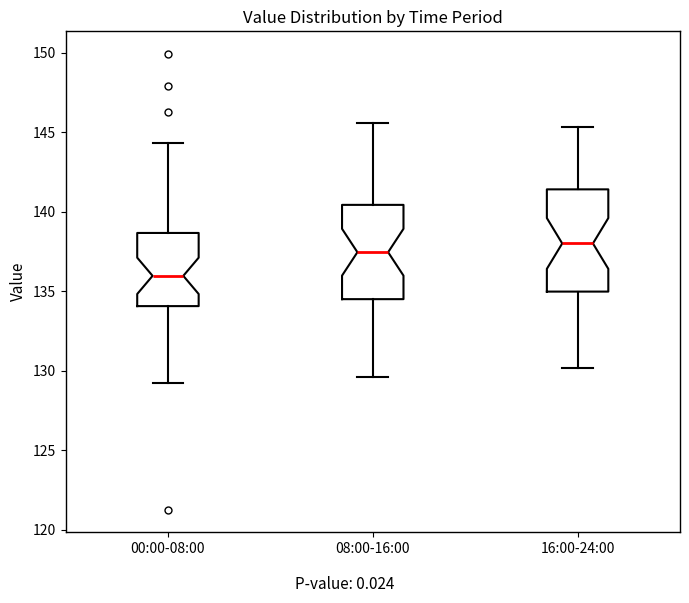

Reading left to right, read every box against the y-axis: the position of its median line, the range the box covers, and the ends of its whiskers. The values are not printed on the chart, so give them approximately, as read against the axis.

00:00-08:00: median 136.0, box 134.0 to 138.5, whiskers 129.0 to 144.5
08:00-16:00: median 137.5, box 134.5 to 140.5, whiskers 129.5 to 145.5
16:00-24:00: median 138.0, box 135.0 to 141.5, whiskers 130.0 to 145.5